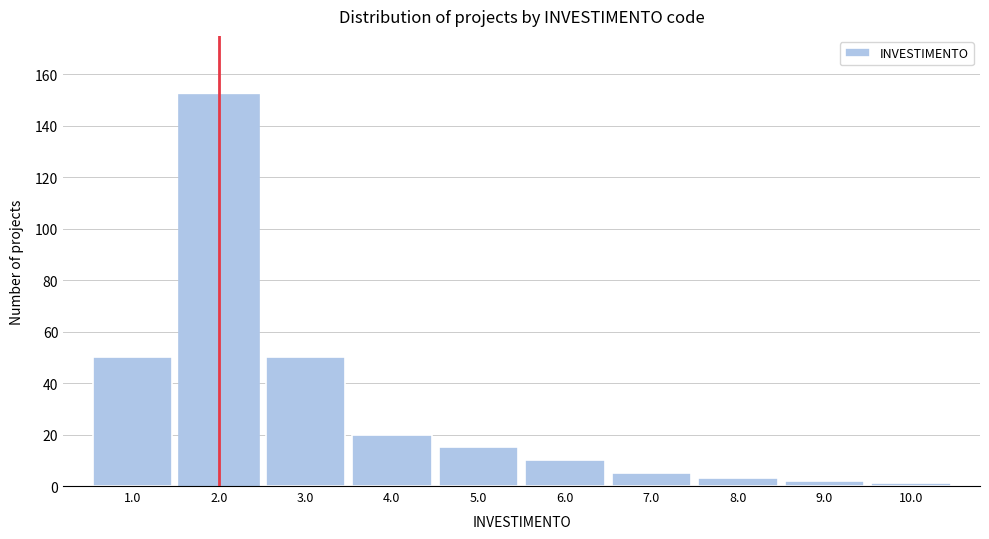

Reading left to right, list every bar in this chart as the range it spans on the x-axis followed by its height. The values are not printed on the chart, so give them approximately, as read against the axis.

0.5 to 1.5: 50
1.5 to 2.5: 152
2.5 to 3.5: 50
3.5 to 4.5: 20
4.5 to 5.5: 16
5.5 to 6.5: 10
6.5 to 7.5: 6
7.5 to 8.5: 4
8.5 to 9.5: 2
9.5 to 10.5: under 2